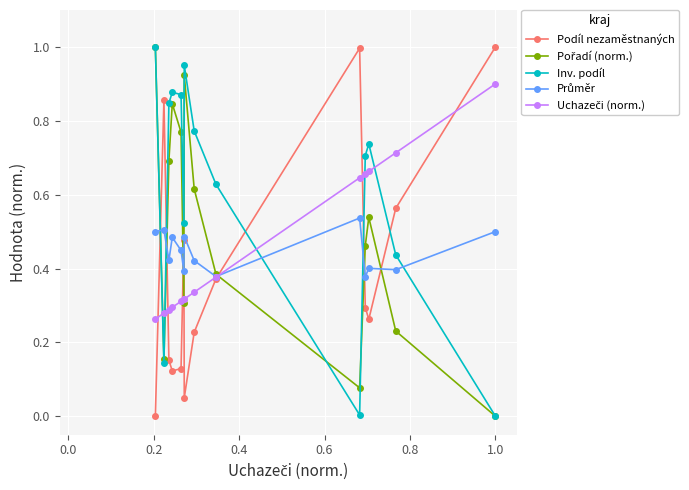

What is the highest value of the Inv. podíl series?

1.0